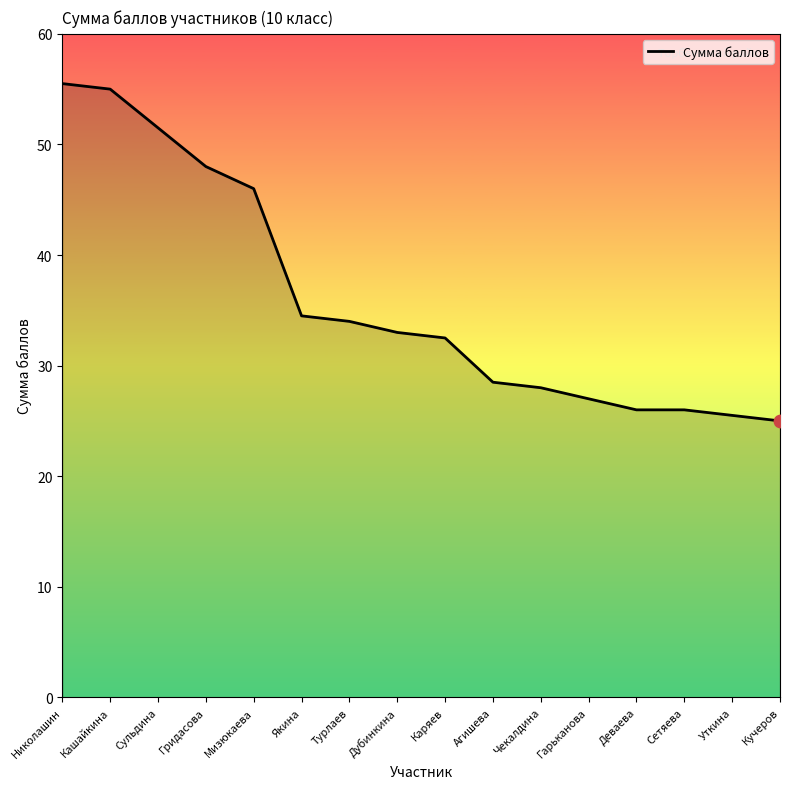

Which has a higher value, Сульдина or Уткина?

Сульдина